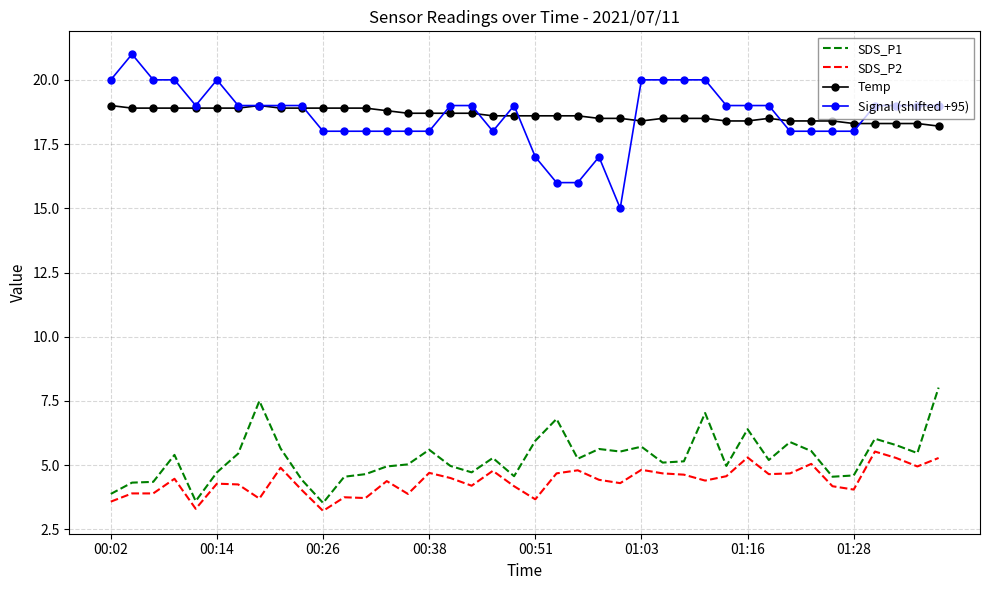

What is the lowest value of the SDS_P2 series?

3.2